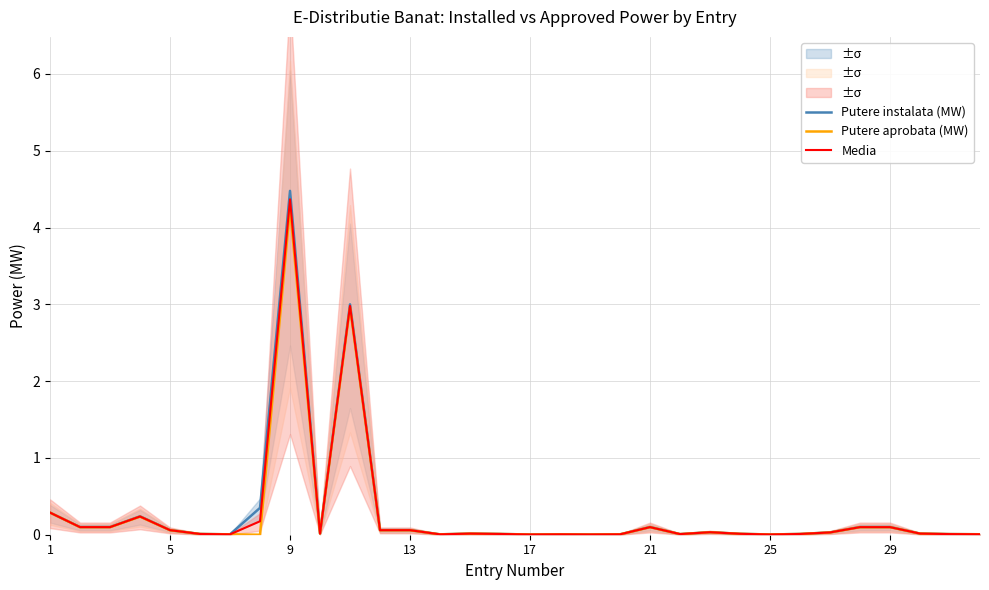

The Putere instalata (MW) series shows 0.1 at 27. True or false?

True